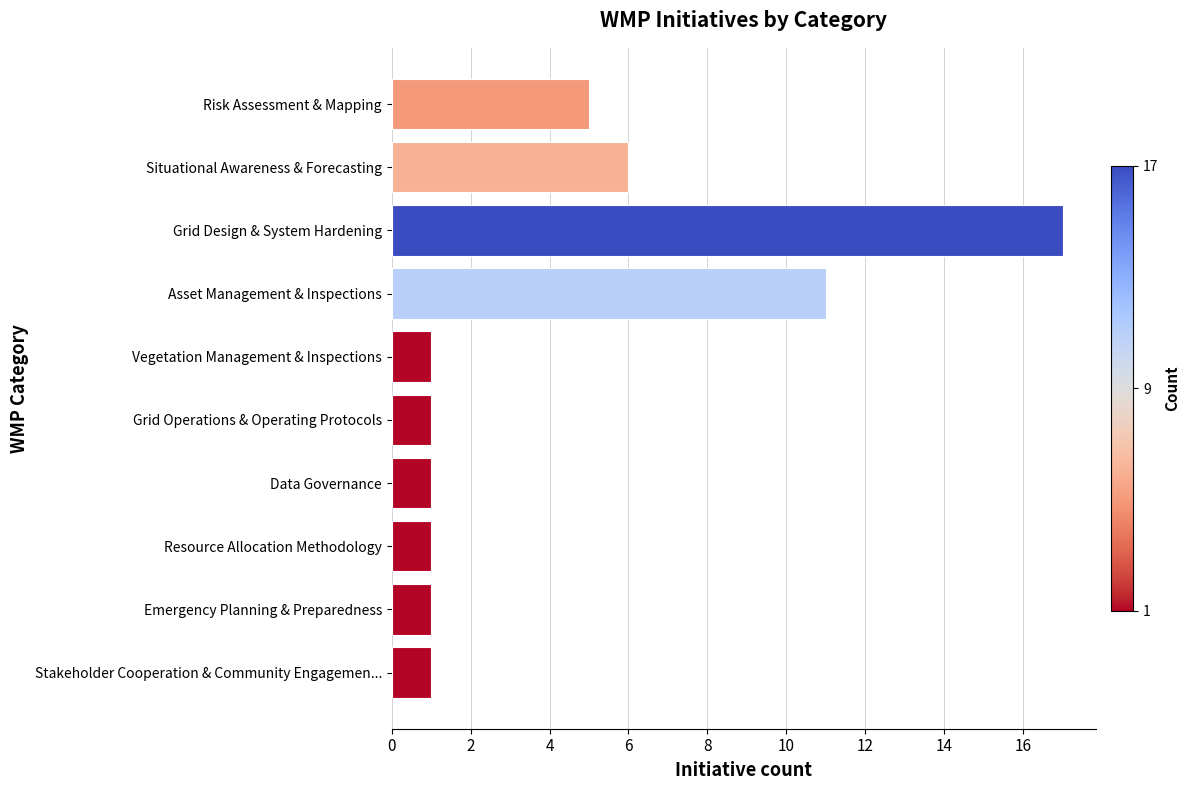

What is the maximum value shown in the chart?

17